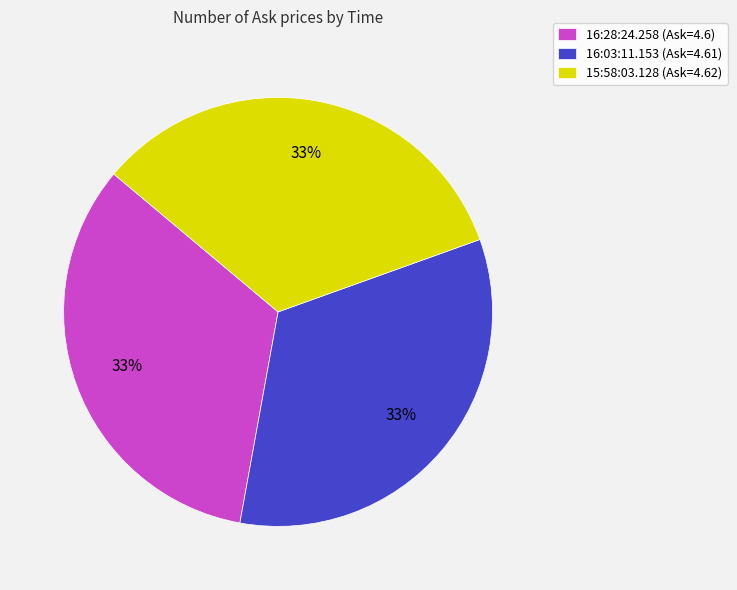

Count the number of slices in the pie.

3